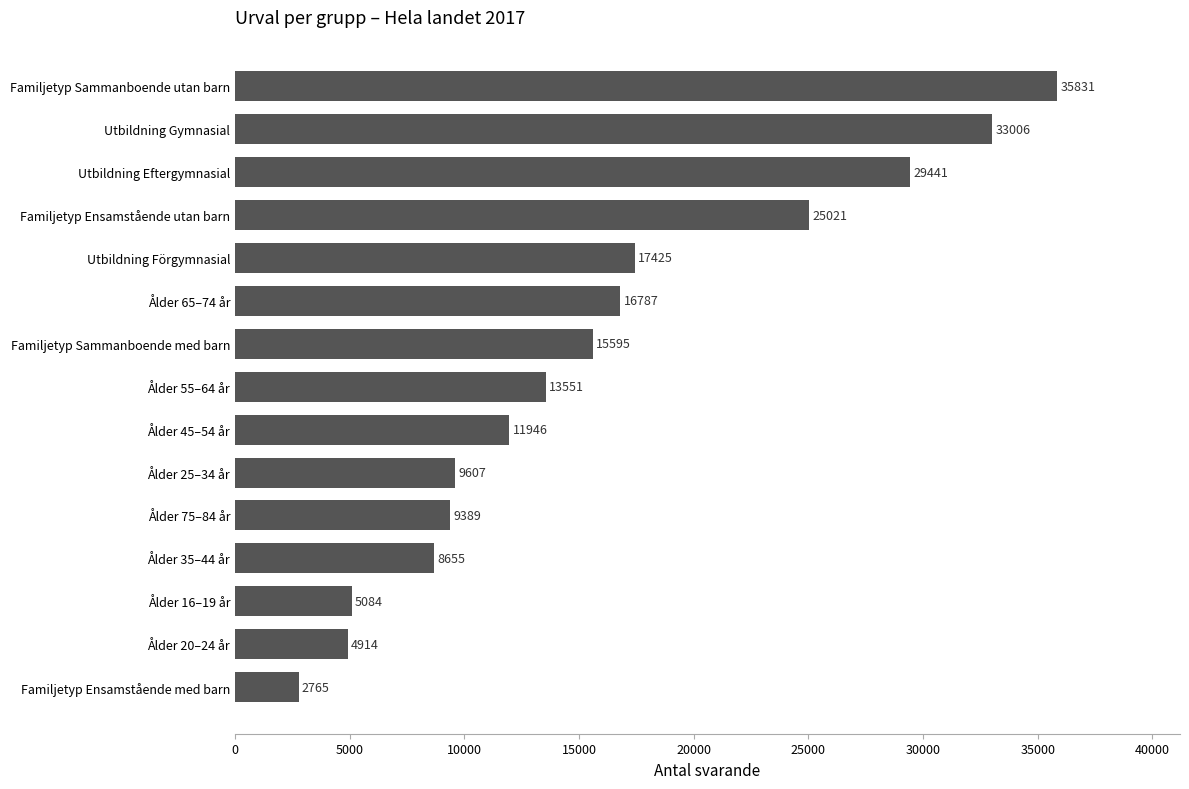

How many data points does each series have?

15